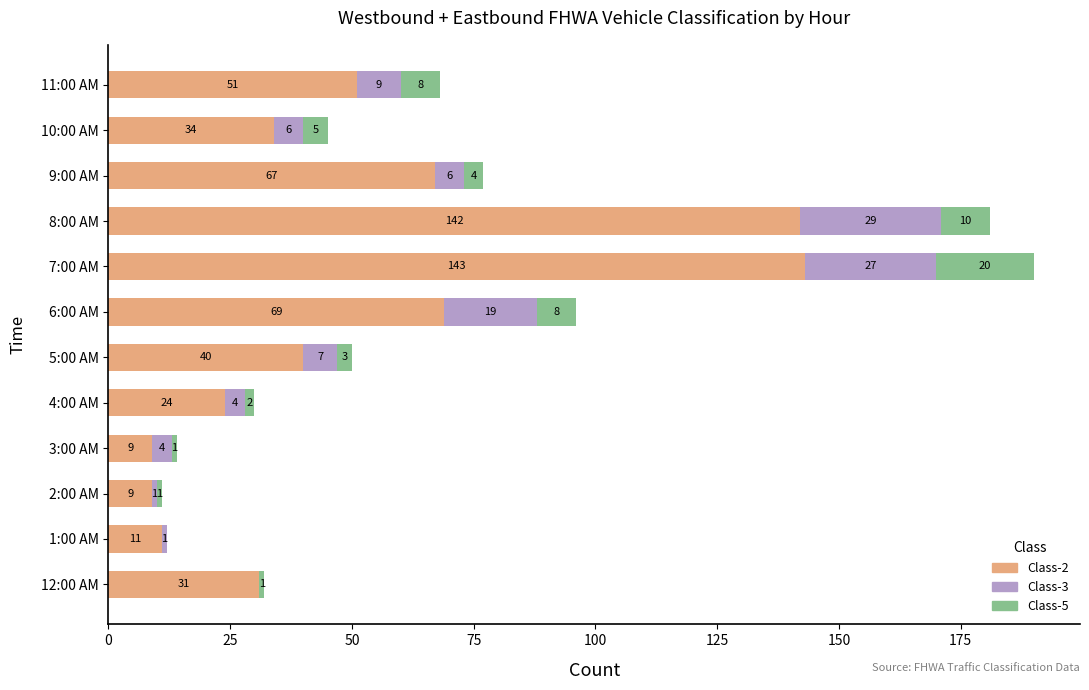

What is the total value across all series at 12:00 AM?

32